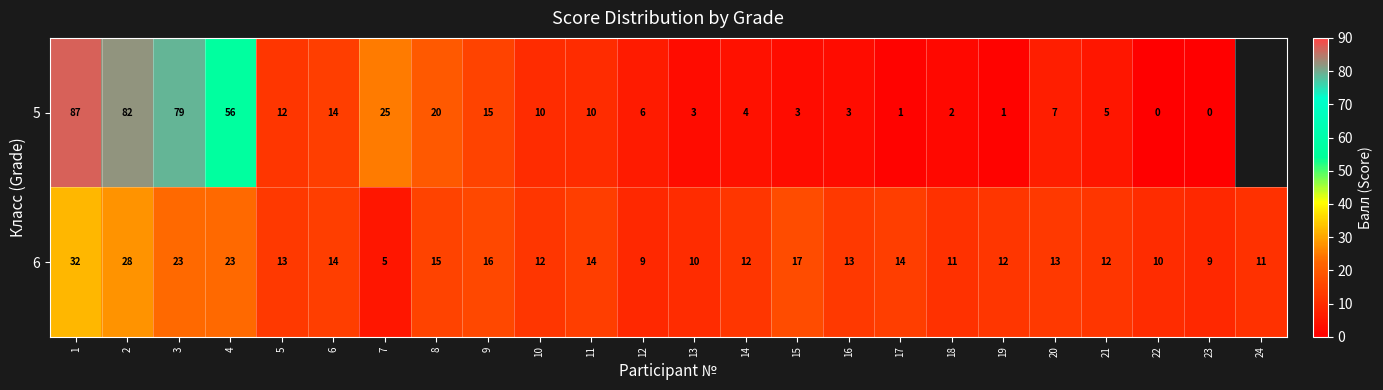

The 6 series shows 17 at 22. True or false?

False